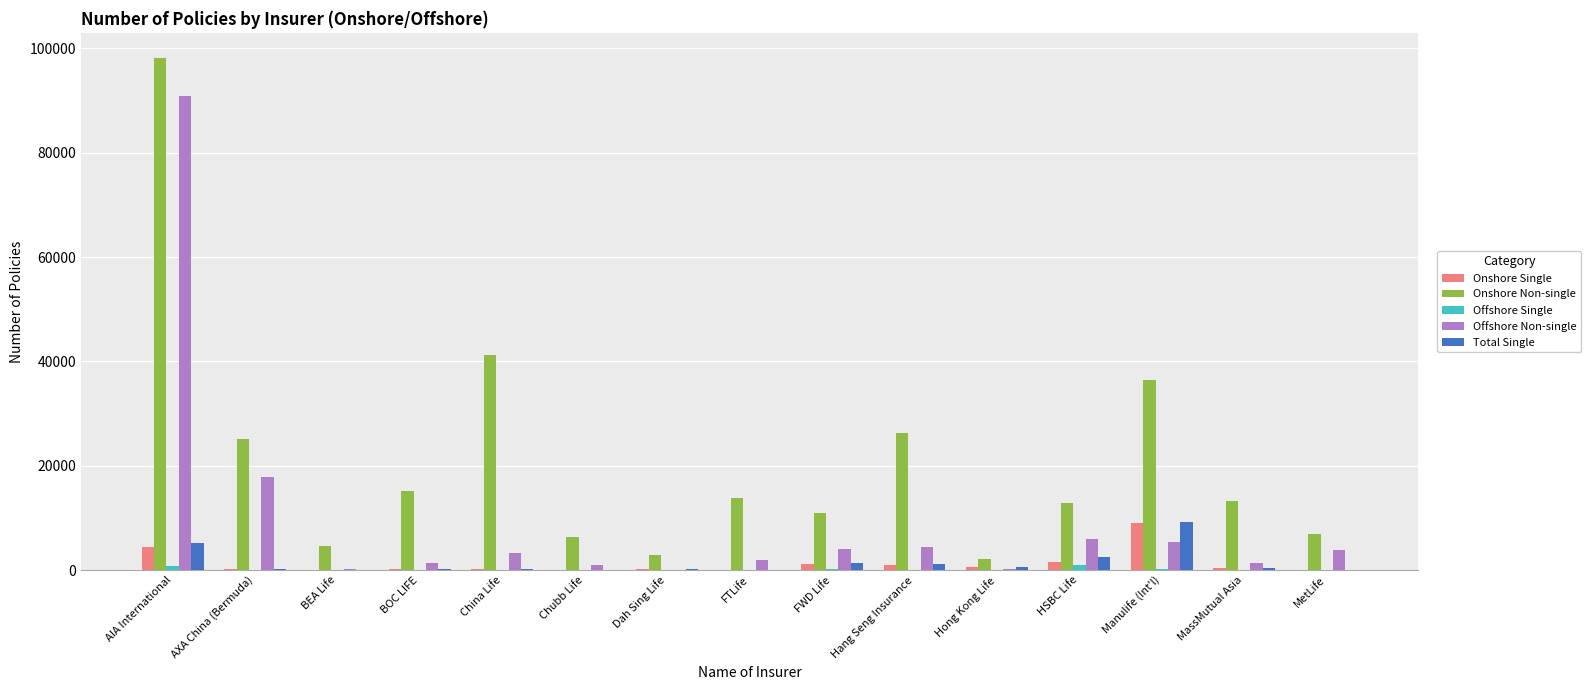

What is the approximate value of Offshore Single at FWD Life?

264